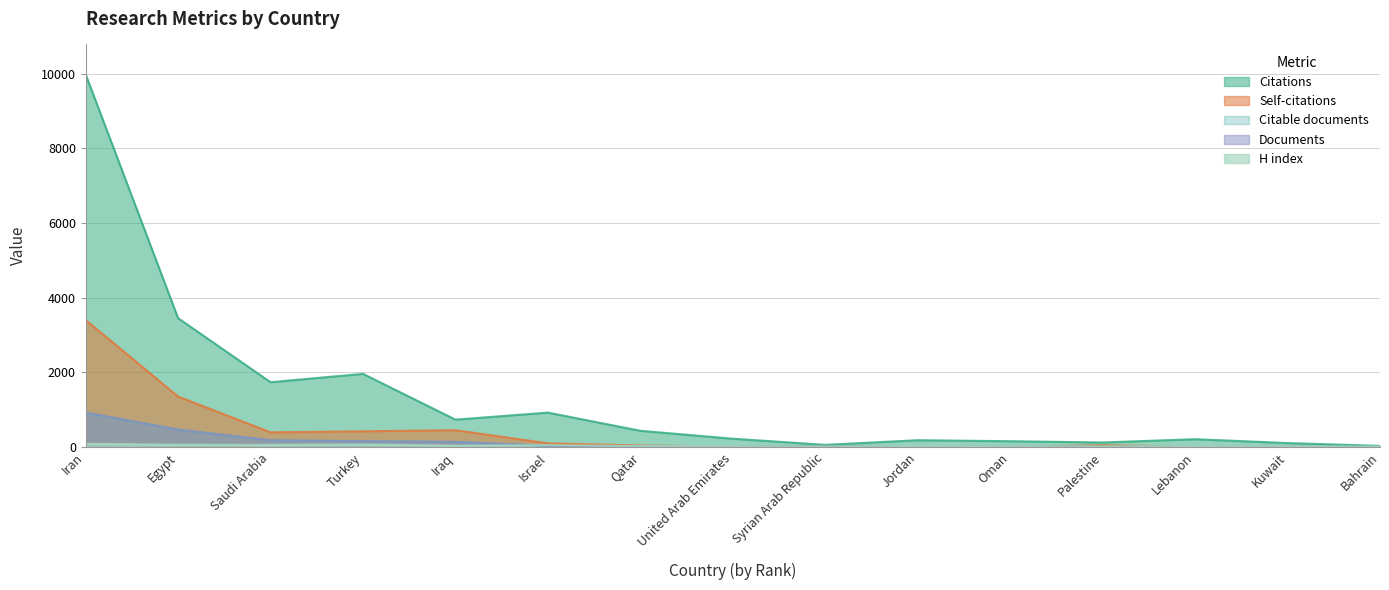

True or false: Documents and H index cross at least once.

True